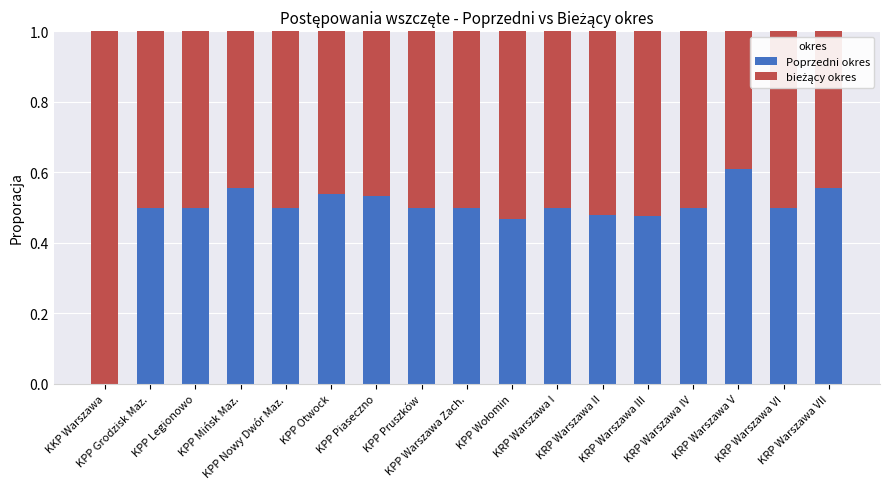

What is the sum of all Poprzedni okres values?

8.2